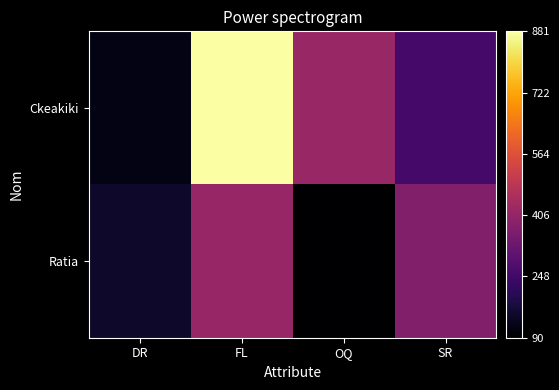

At FL, list the series in order from largest to smallest.

Ckeakiki, Ratia